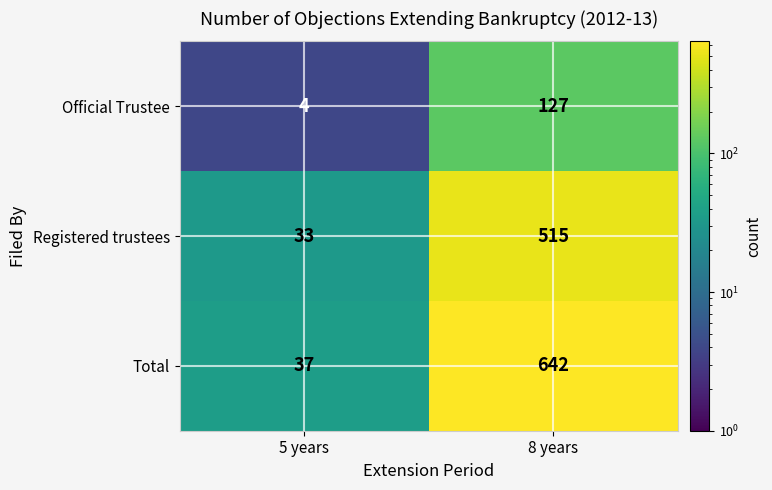

Rank the series by their maximum value, from highest to lowest.

Total, Registered trustees, Official Trustee